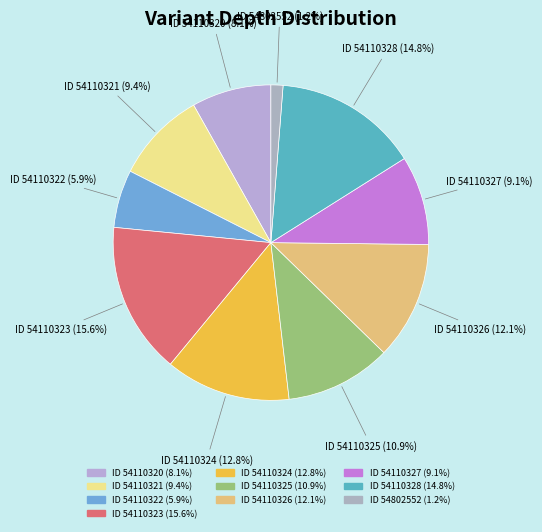

Combined, do ID 54110323 and ID 54110320 account for over 50%?

No